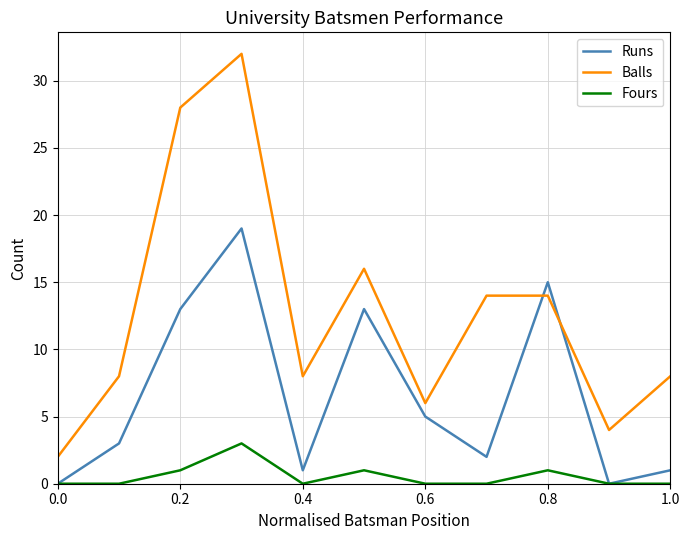

Reading right to left, transcribe all the data shown in this chart.

Runs: 1	0	15	2	5	13	1	19	13	3	0
Balls: 8	4	14	14	6	16	8	32	28	8	2
Fours: 0	0	1	0	0	1	0	3	1	0	0